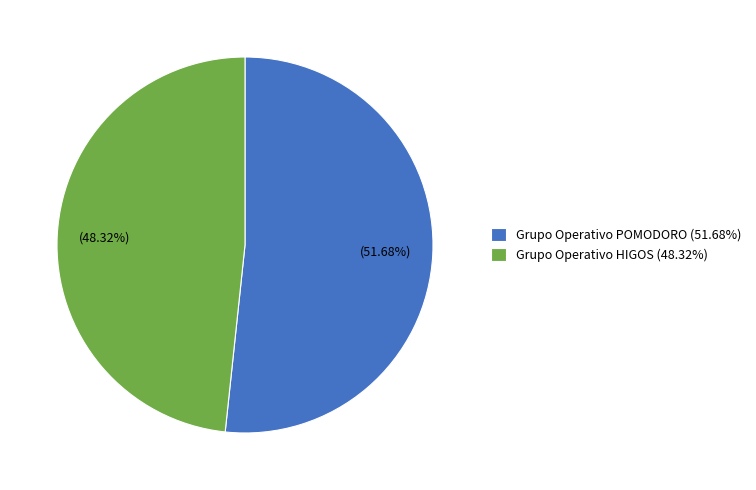

What is the largest slice in the pie chart?

Grupo Operativo POMODORO